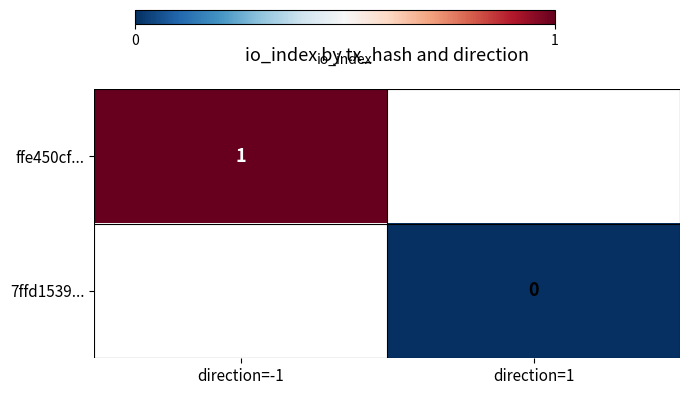

Is it true that ffe450cf... equals 1 at direction=-1?

True